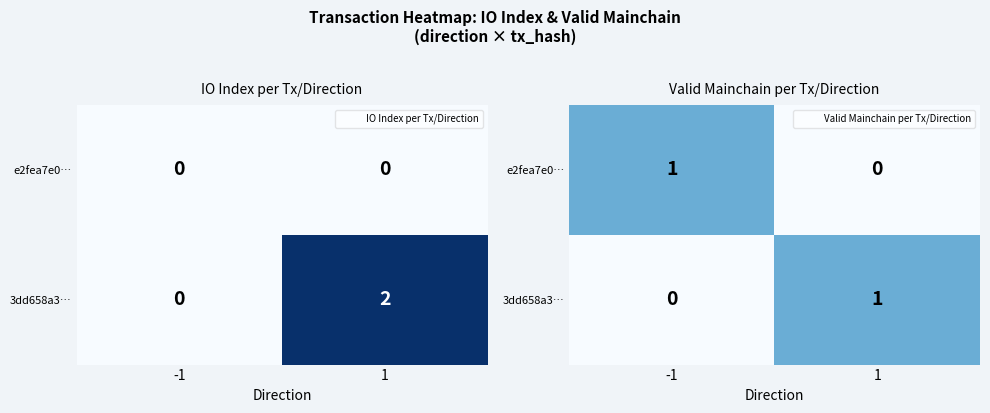

Which category has the highest value in the e2fea7e0… series?

-1